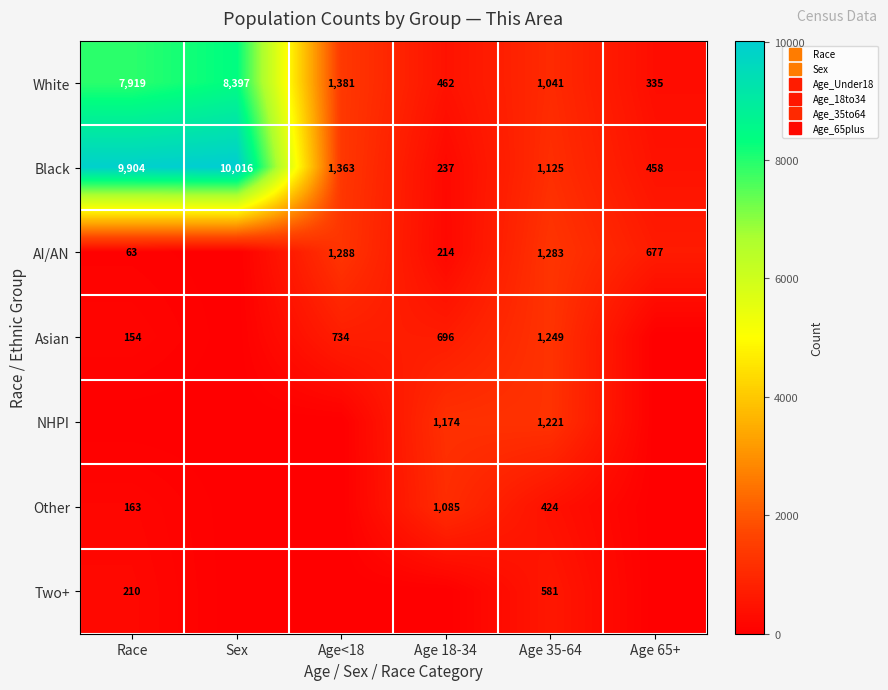

What is the highest value of the NHPI series?

1221